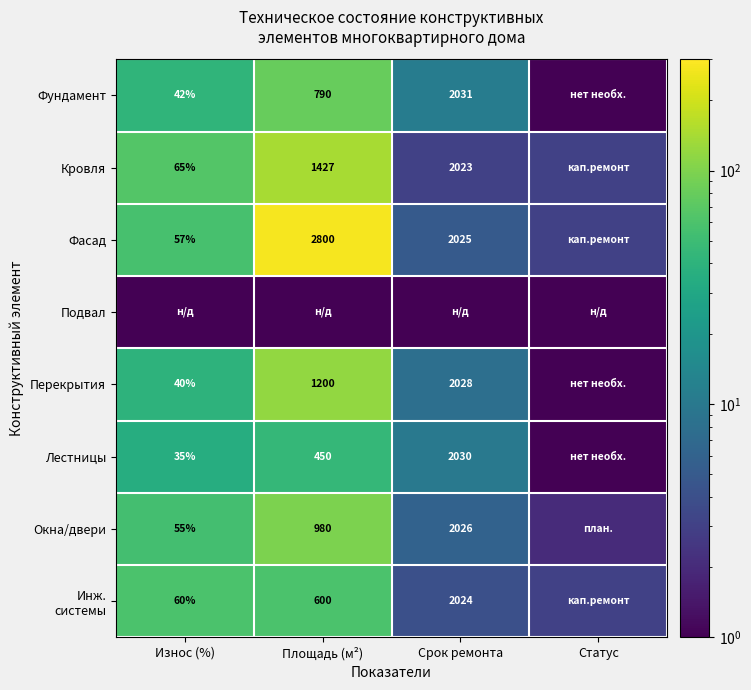

The Перекрытия series shows 13.3 at Износ (%). True or false?

False